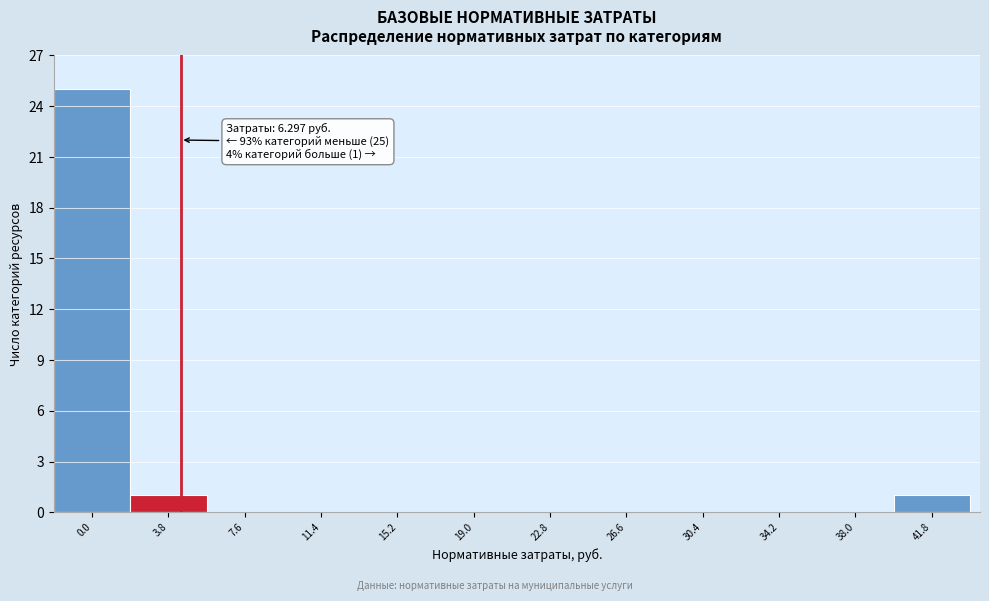

Reading left to right, list all the values displayed in this chart.

0.0=25	3.8=1	7.6=0	11.4=0	15.2=0	19.0=0	22.8=0	26.6=0	30.4=0	34.2=0	38.0=0	41.8=1